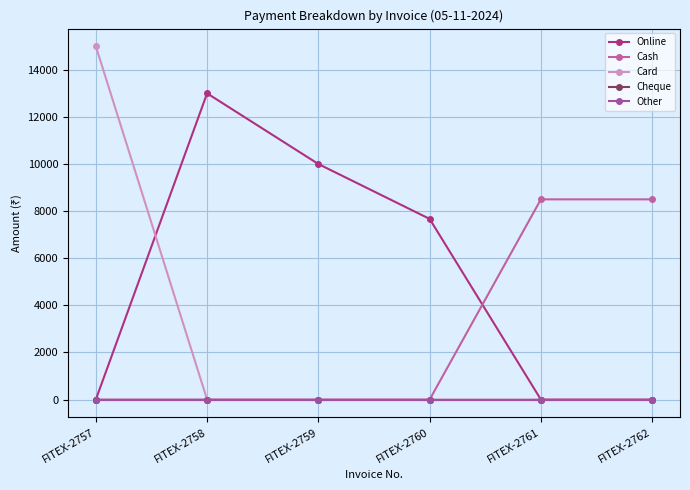

Count the Online values in the range 0 to 10000.

5